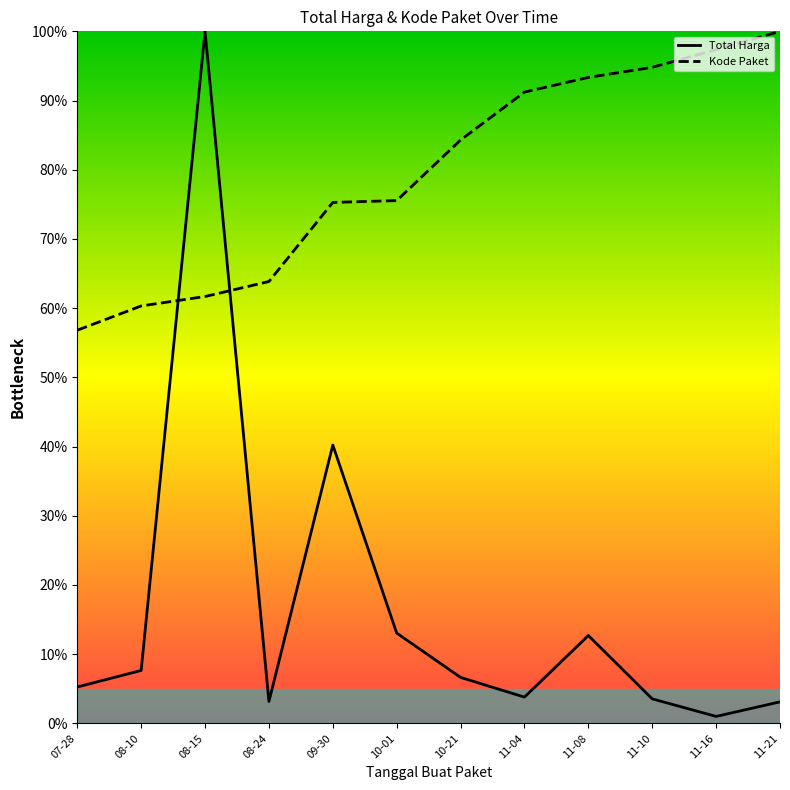

What is the average value of the Total Harga series?

16.7